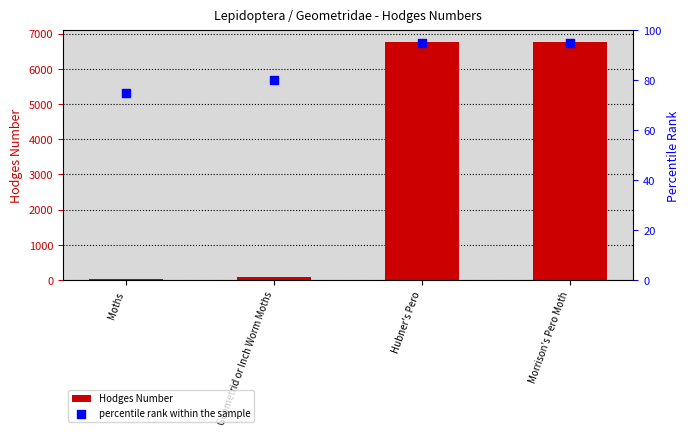

What is the total value across all series at Geometrid or Inch Worm Moths?

171.3